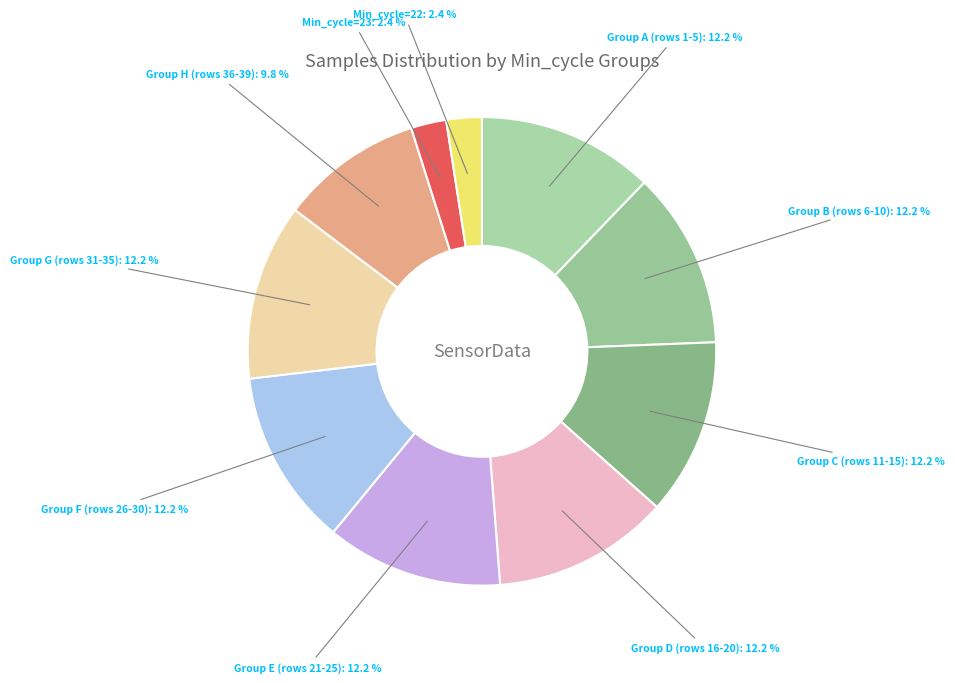

How much of the chart is everything except Min_cycle=22?

97.6%